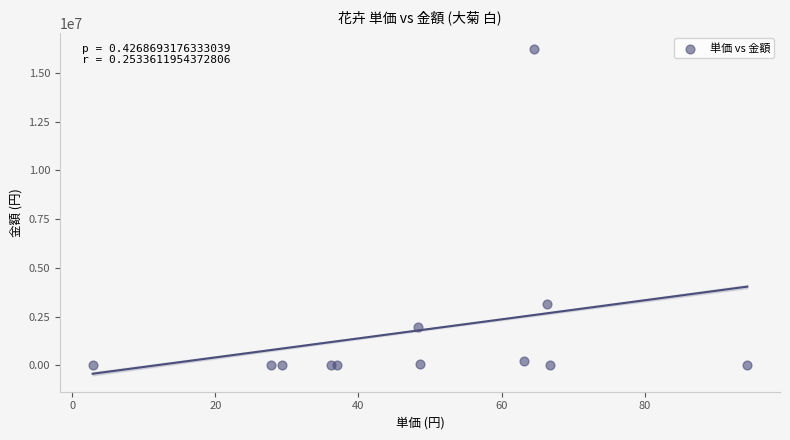

What Y value in the scatter plot is closest to 8107009?

3159108